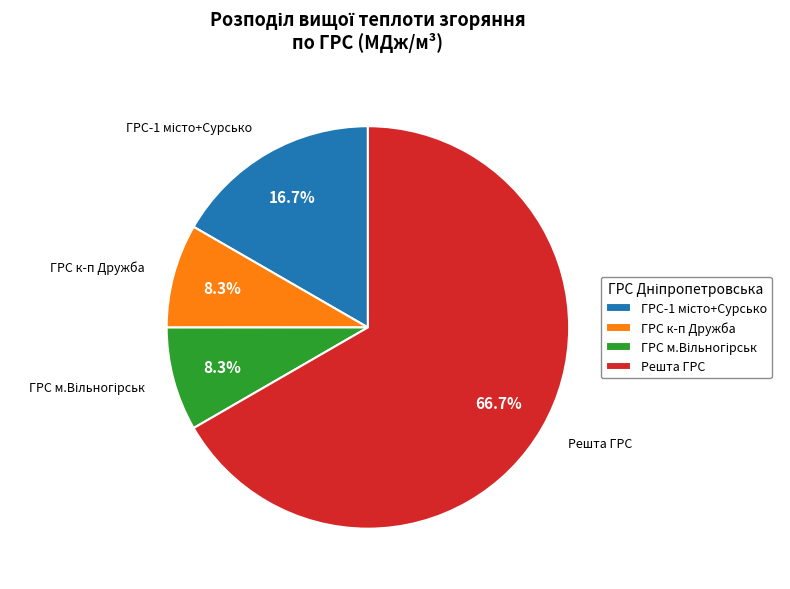

What percentage is NOT represented by ГРС к-п Дружба?

91.7%